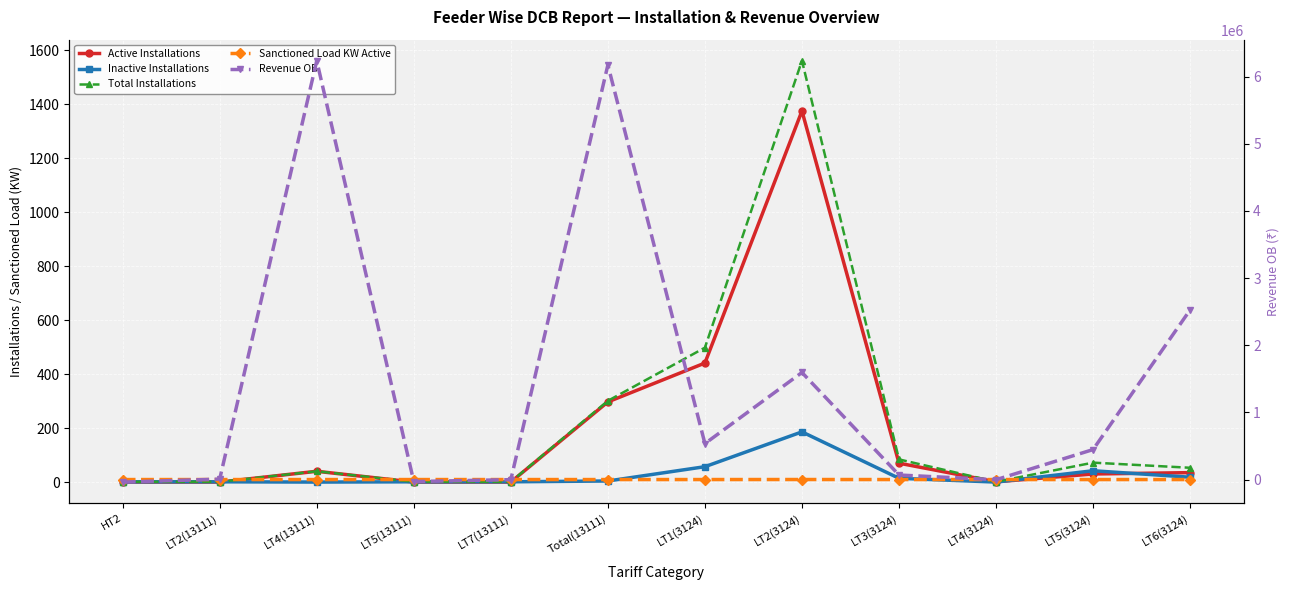

What is the approximate value of Total Installations at LT3(3124)?

84.0